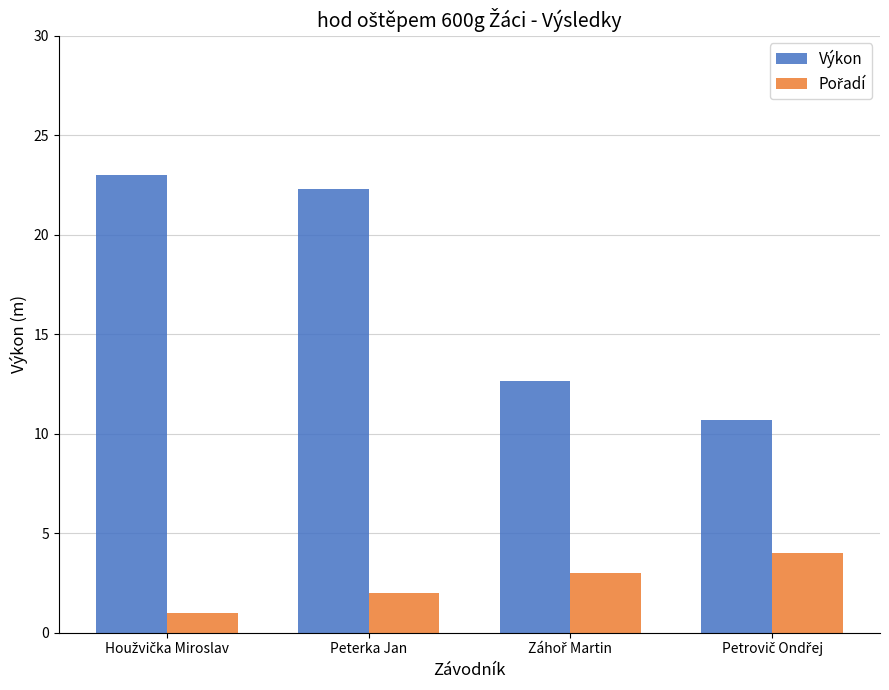

How many categories are shown in the chart?

4